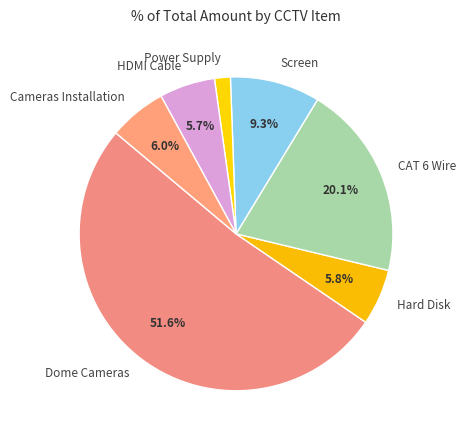

How many slices are in this pie chart?

7